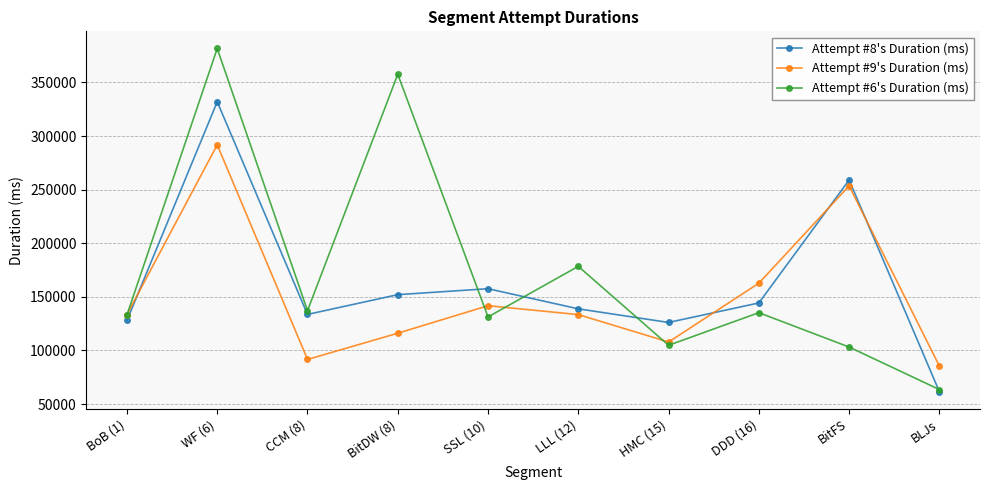

Rank the series at BitDW (8) from lowest to highest value.

Attempt #9's Duration (ms), Attempt #8's Duration (ms), Attempt #6's Duration (ms)